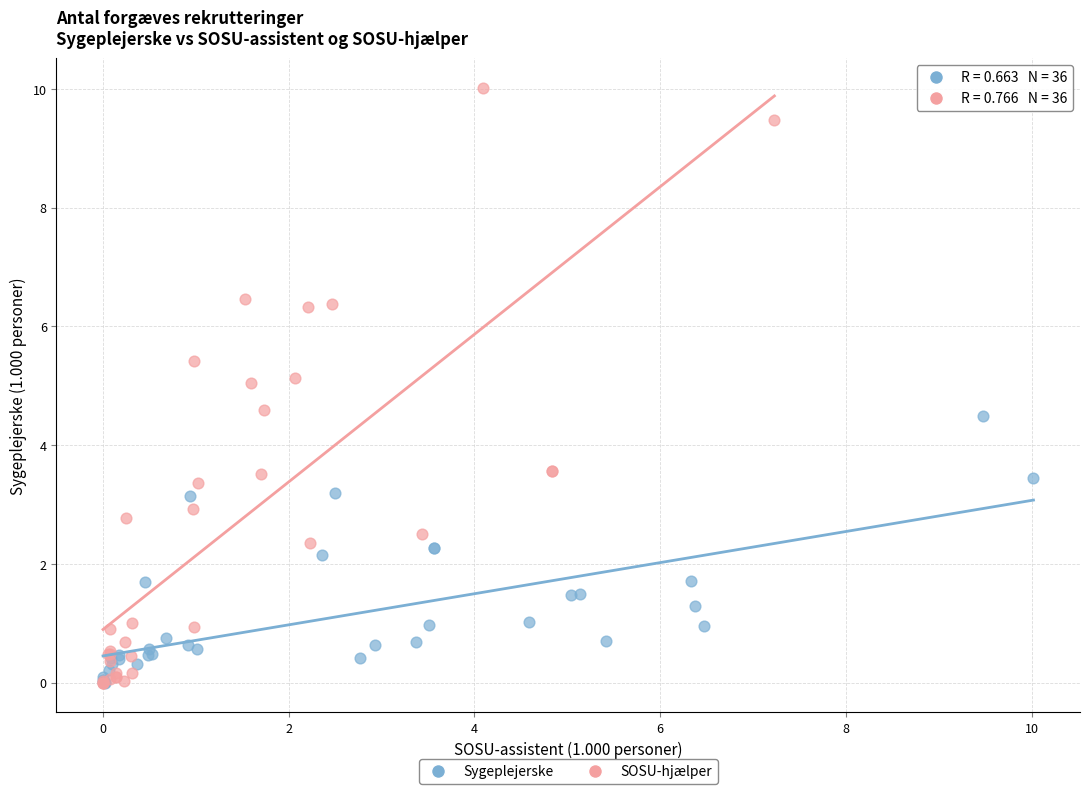

Which series has the largest Y range (max minus min)?

SOSU-hjælper